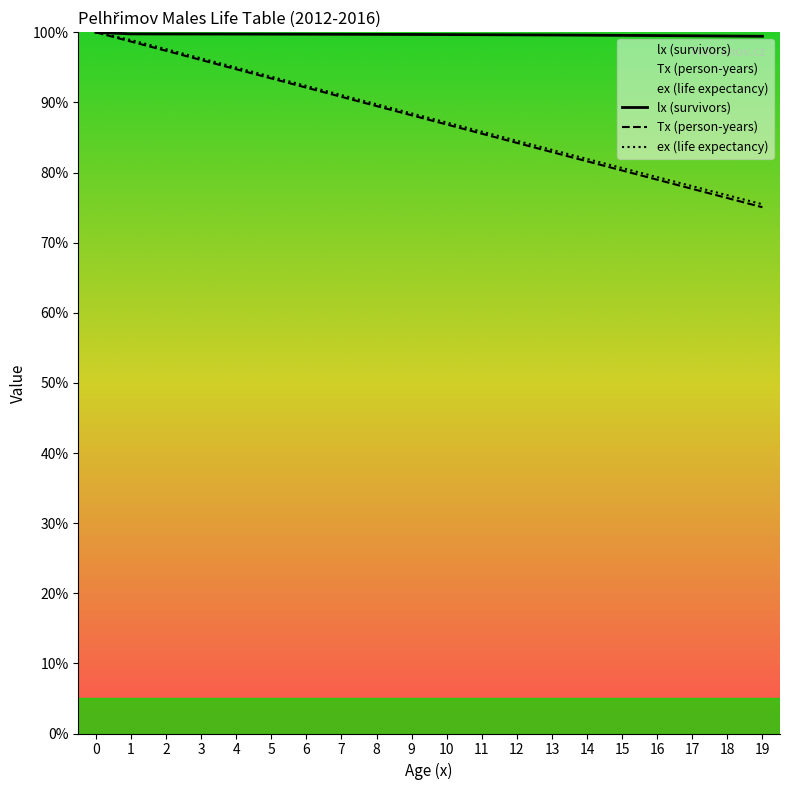

Which series has the largest total across all categories?

lx (survivors)